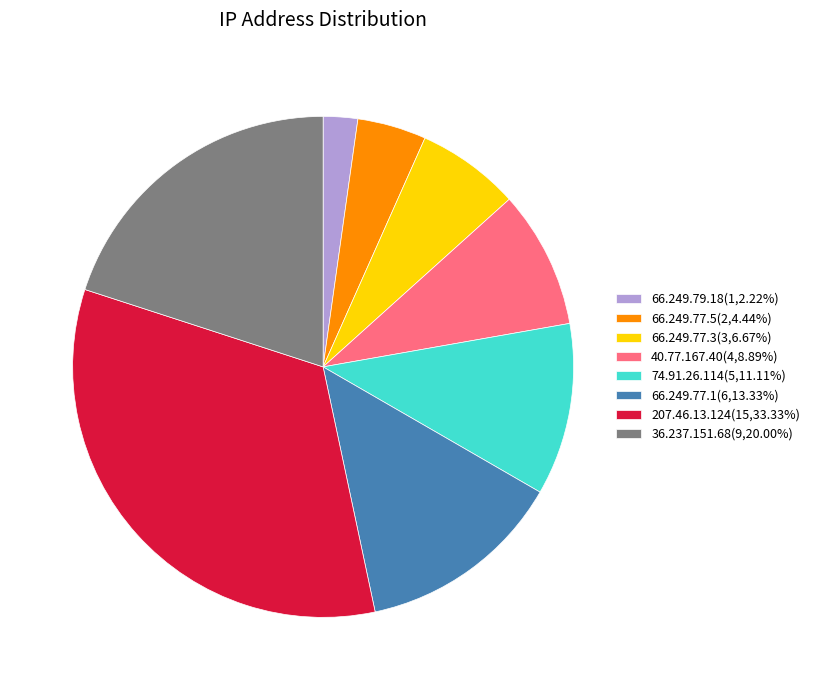

Does 74.91.26.114(5,11.11%) account for over 50% of the chart?

No